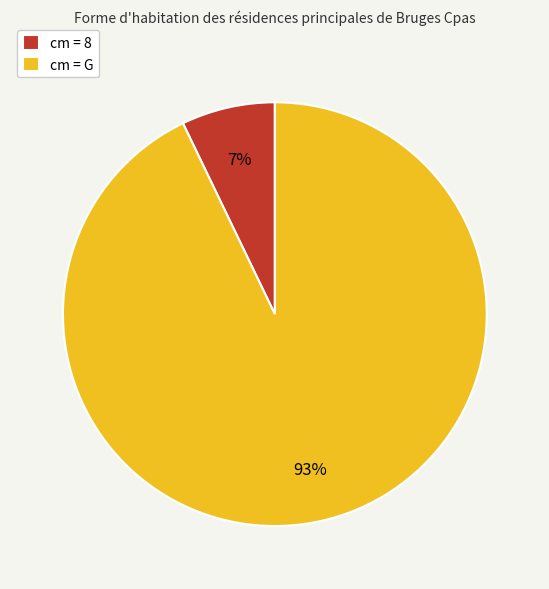

Which category has the biggest portion of the pie?

cm = G